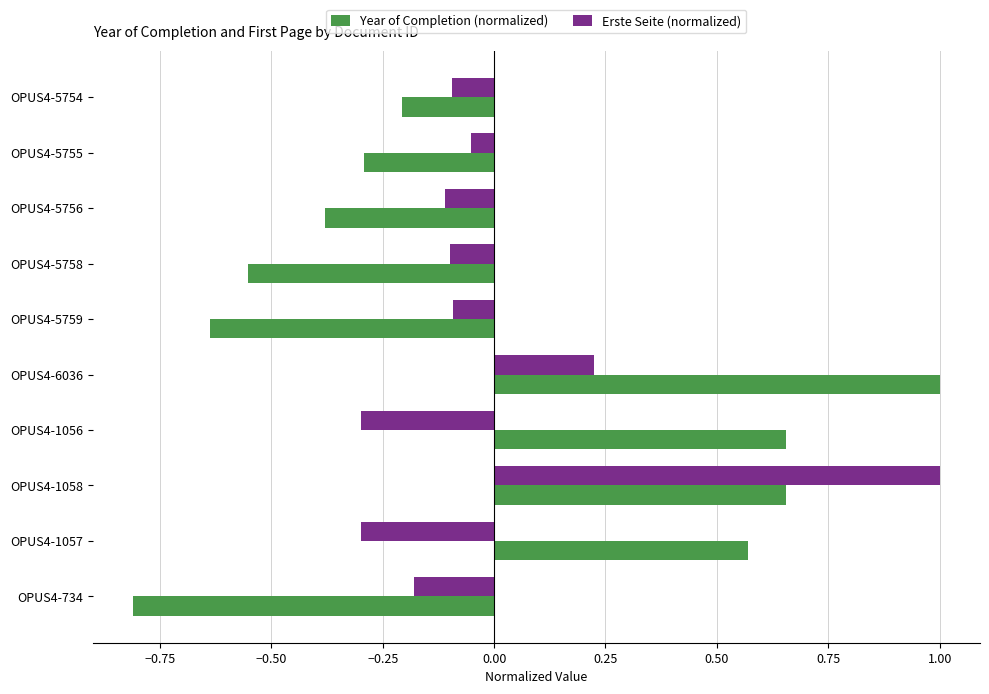

Which series has the widest spread of values?

Year of Completion (normalized)